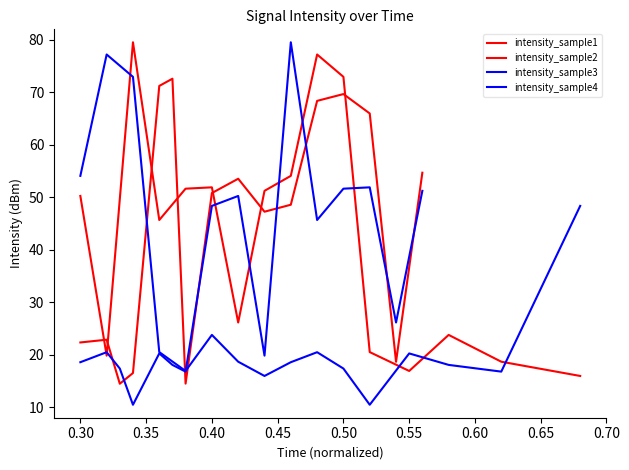

How many intersections are there between intensity_sample3 and intensity_sample4?

5